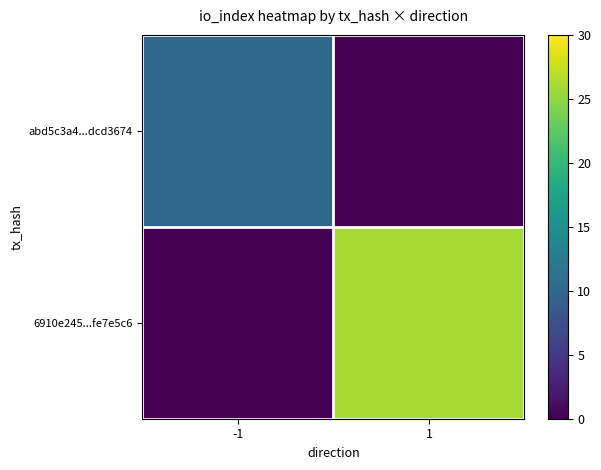

How many series are shown in this chart?

2